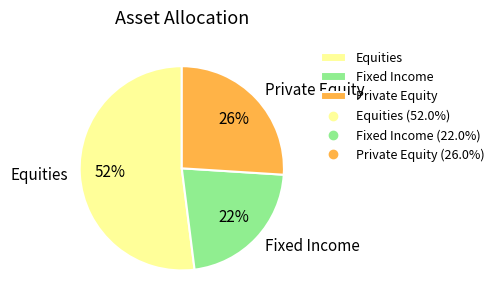

Do Fixed Income and Equities together represent more than half of the pie?

Yes